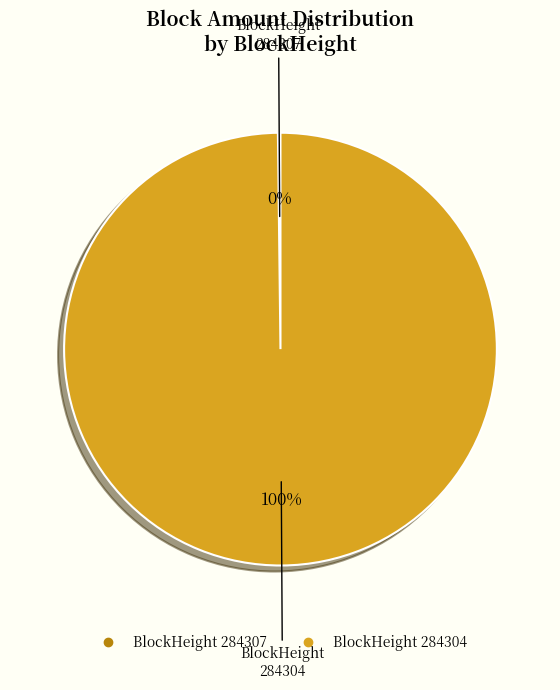

Is there any slice that represents more than half of the pie?

Yes